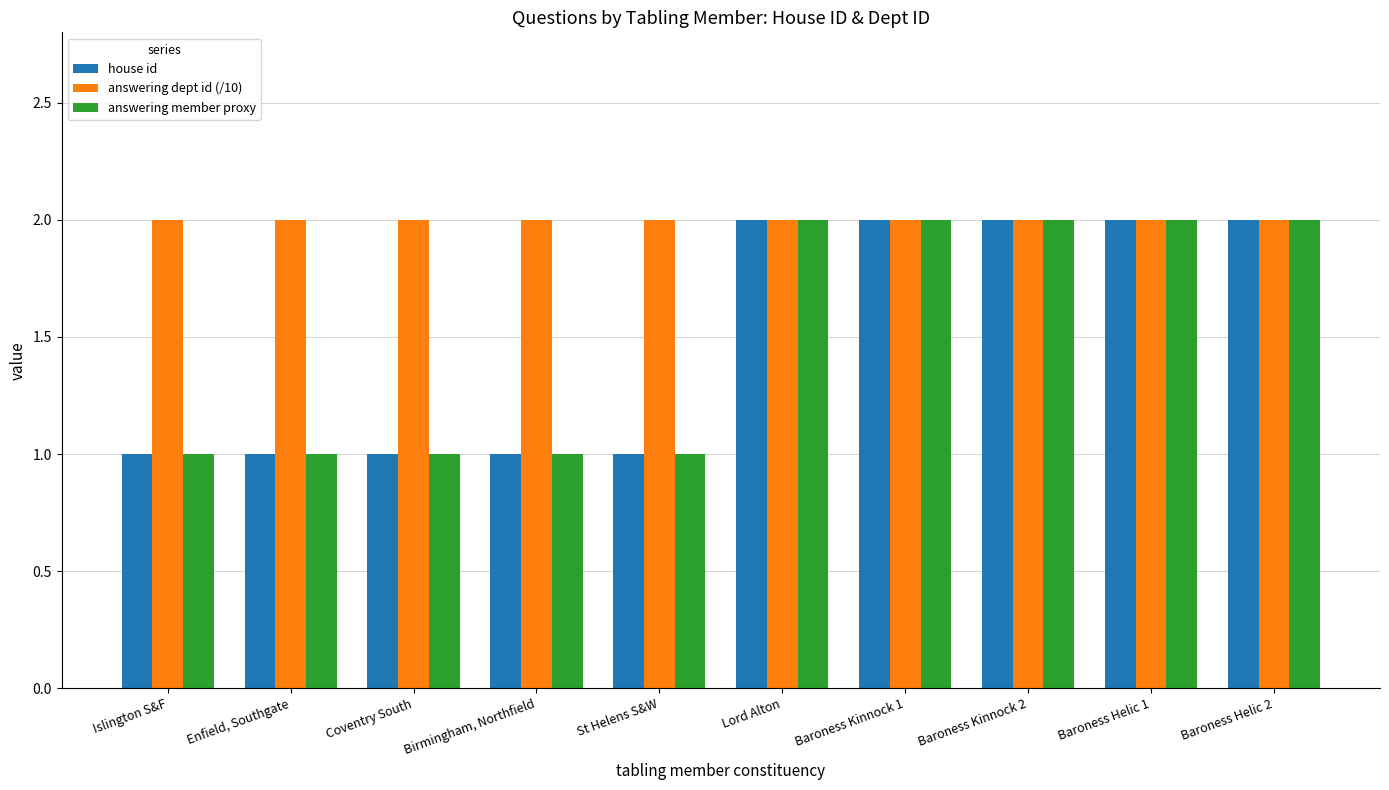

What is the sum of the answering member proxy values at Islington S&F and Lord Alton?

3